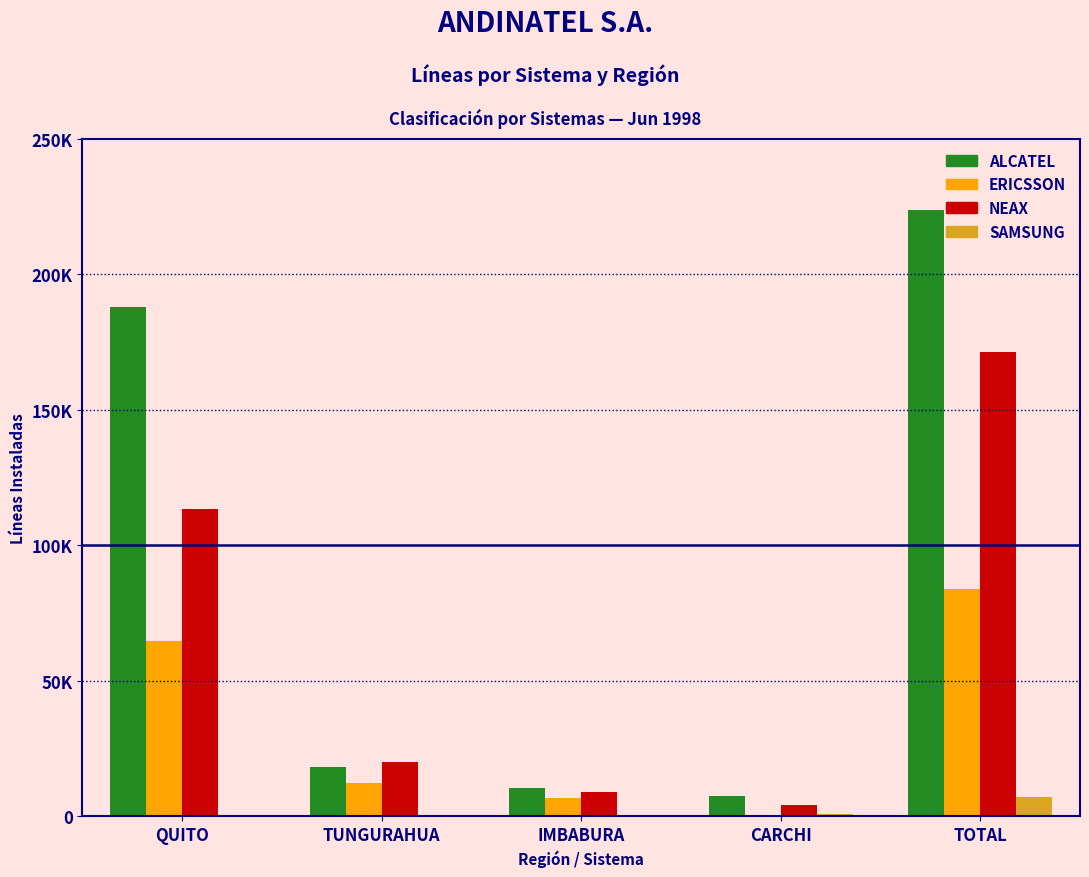

Is it true that NEAX equals 171333 at TOTAL?

True